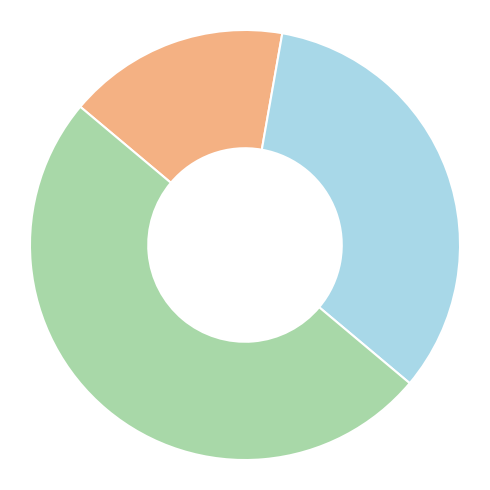

Which slice is the smallest?

Основне місце роботи